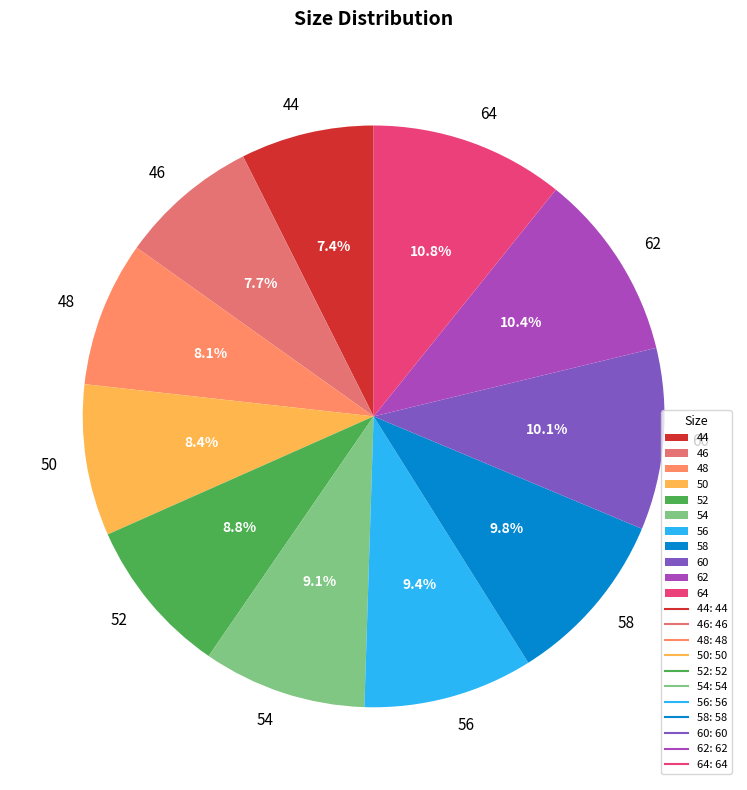

What portion of the pie excludes 54?

90.9%